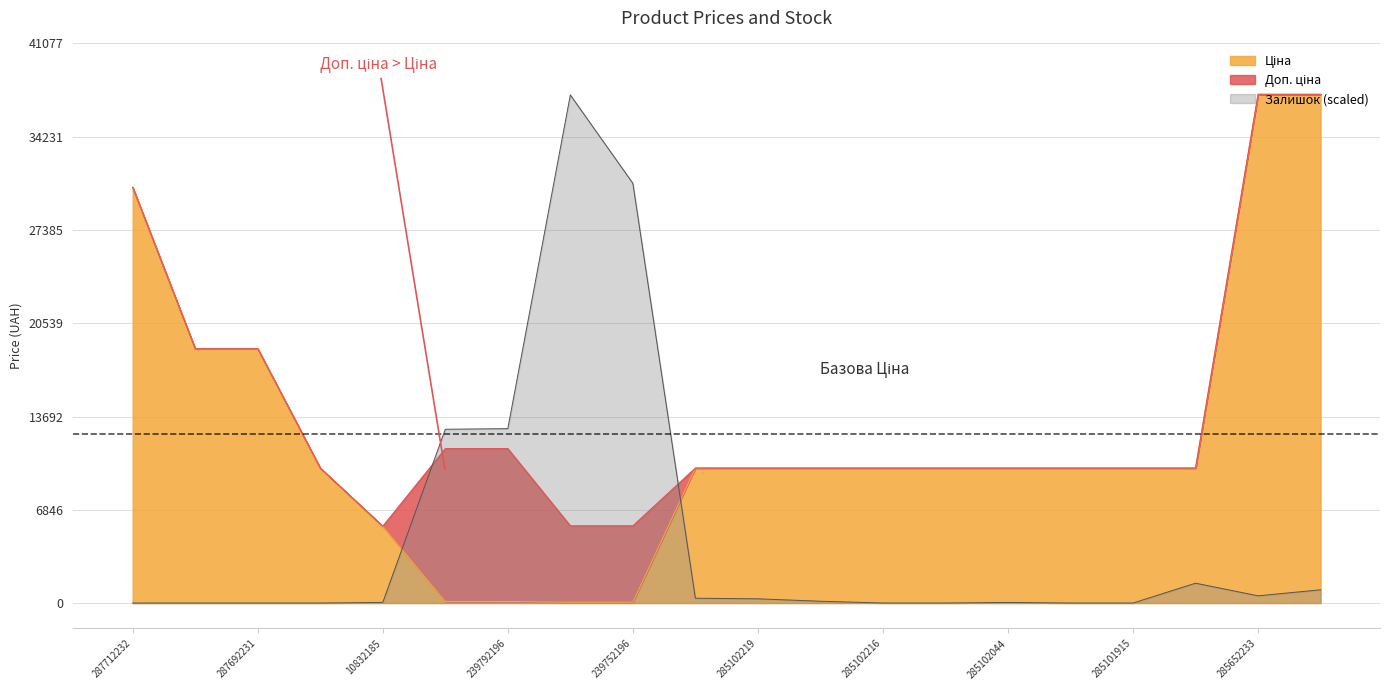

At which category does the chart reach its minimum across all series?

287712232